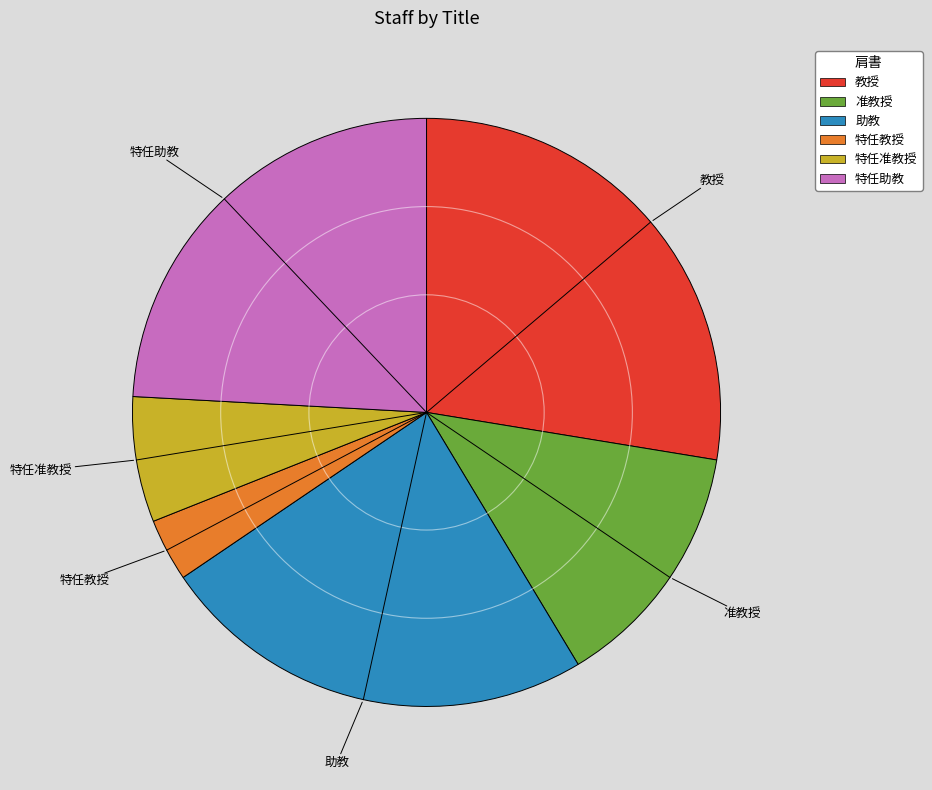

How many segments does this pie chart have?

6